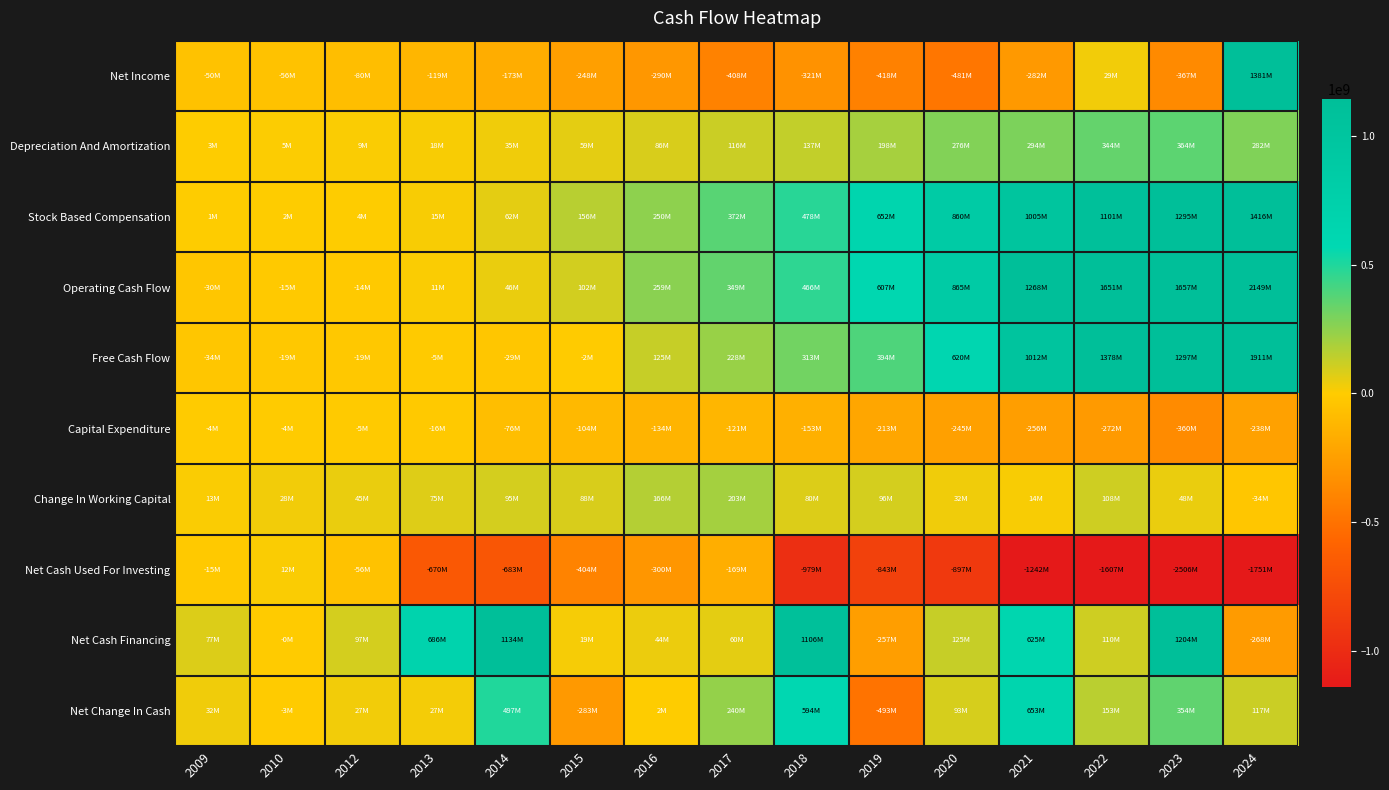

How many categories are shown in the chart?

15